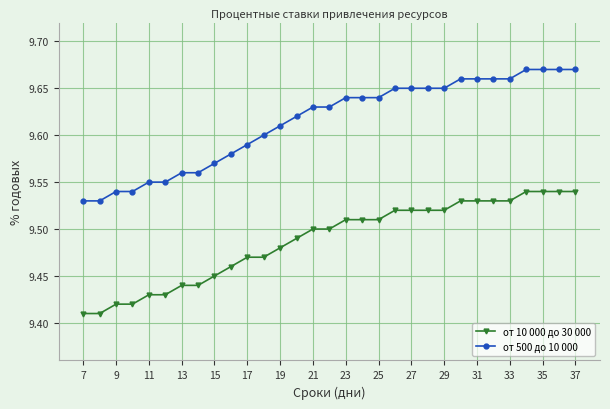

What is the sum of all от 10 000 до 30 000 values?

294.1